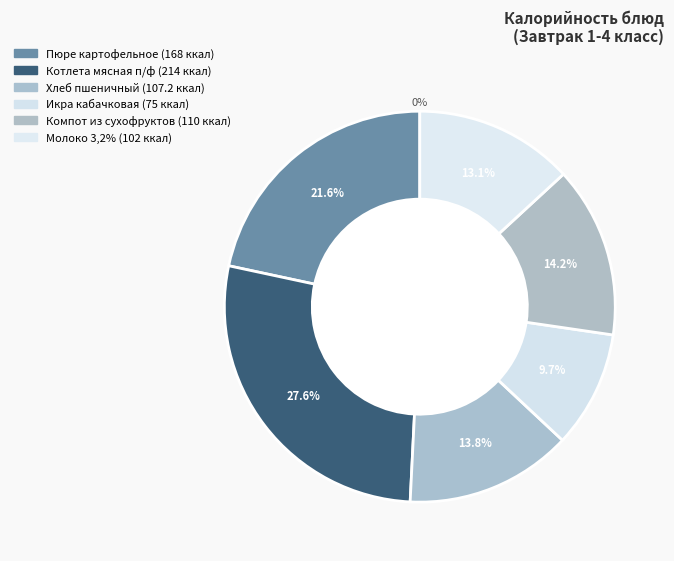

To the nearest percent, what is the combined percentage of Компот из сухофруктов and Икра кабачковая?

24%